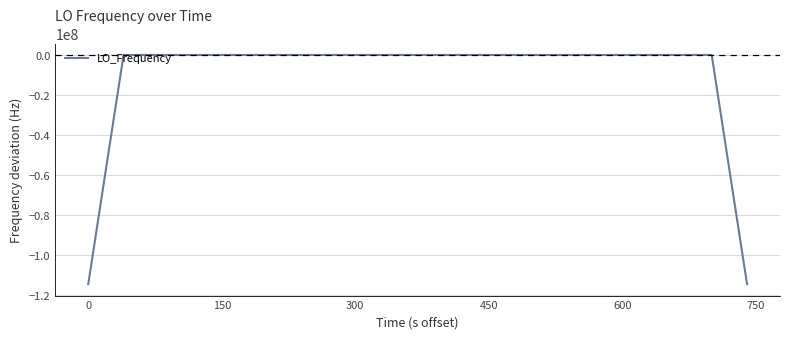

What is the difference between the maximum and minimum values?

114418807.4